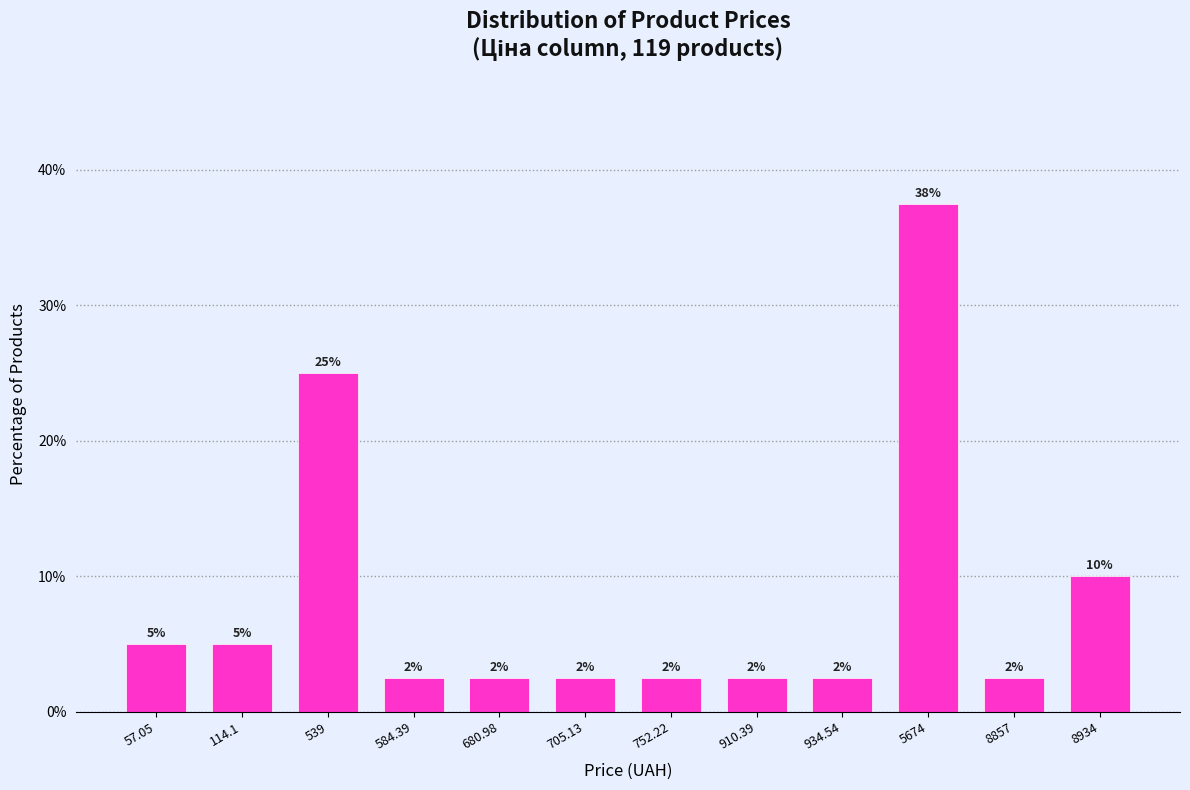

How many bars are there in total?

12